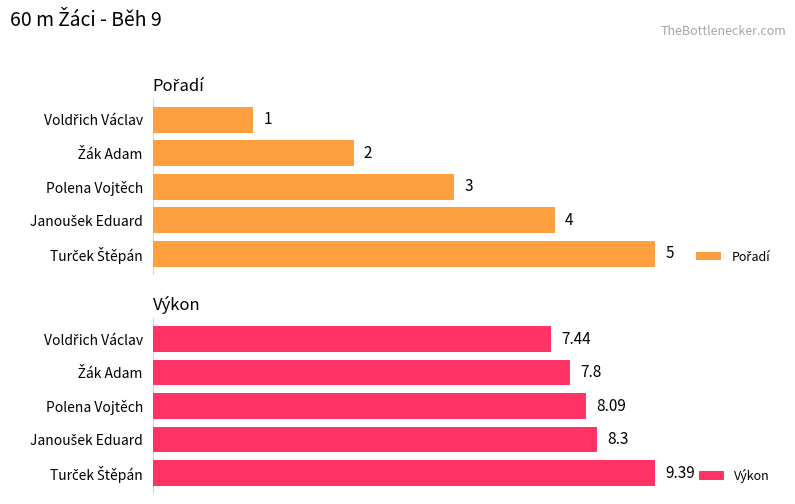

What is the value of the Pořadí bar at the 3rd from the left?

3.0